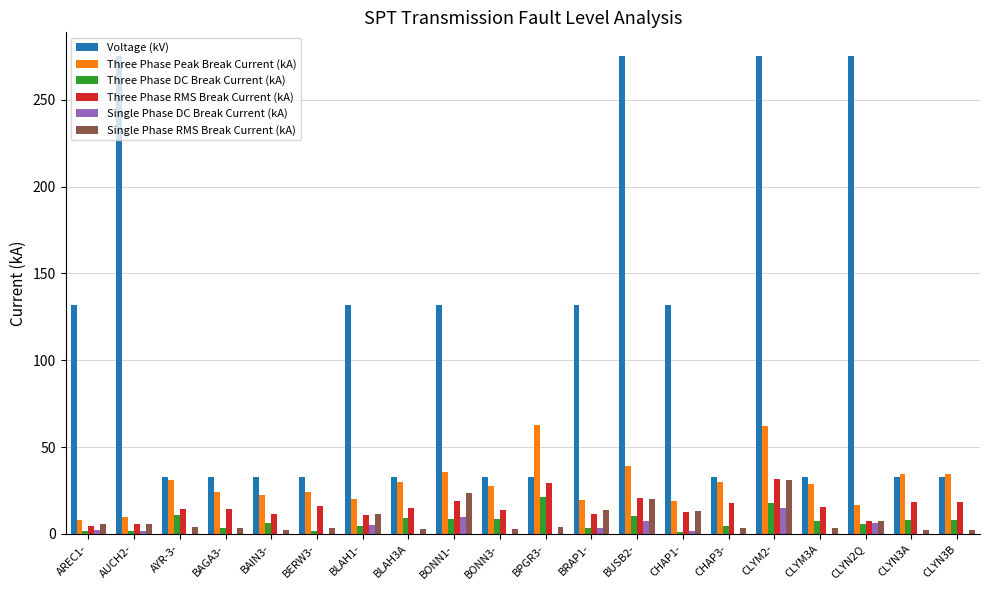

Does the chart contain stacked bars?

No